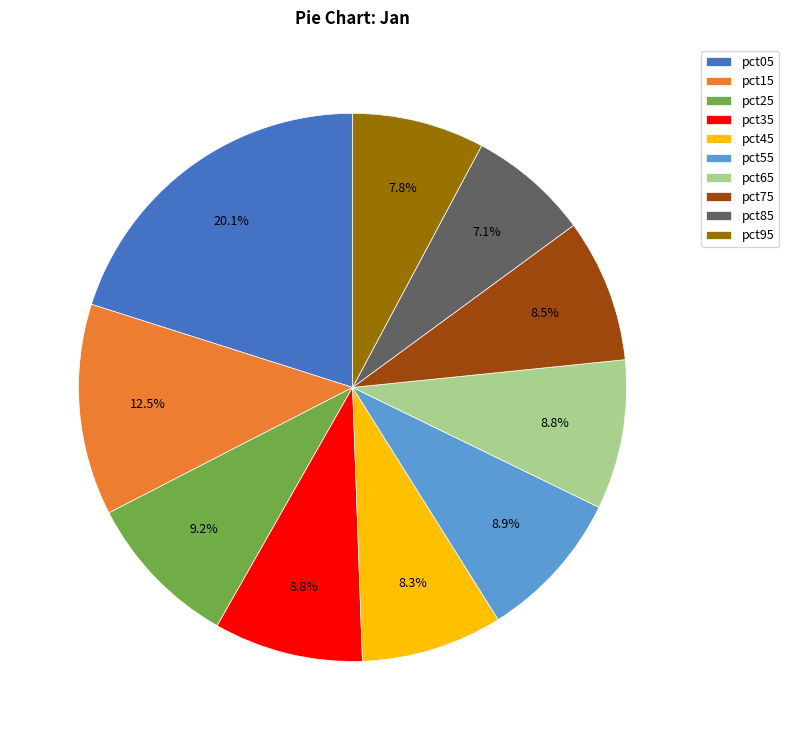

To the nearest percent, what is the difference between the largest and smallest slice percentages?

13%